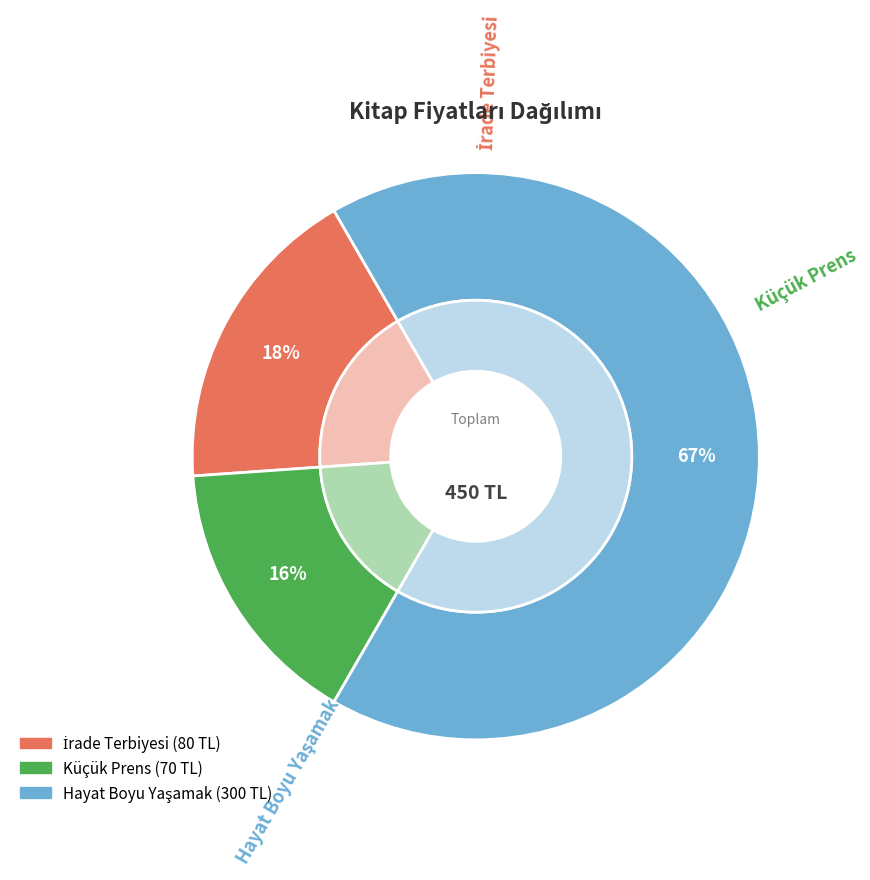

Rank the categories by value from highest to lowest.

Hayat Boyu Yaşamak, İrade Terbiyesi, Küçük Prens